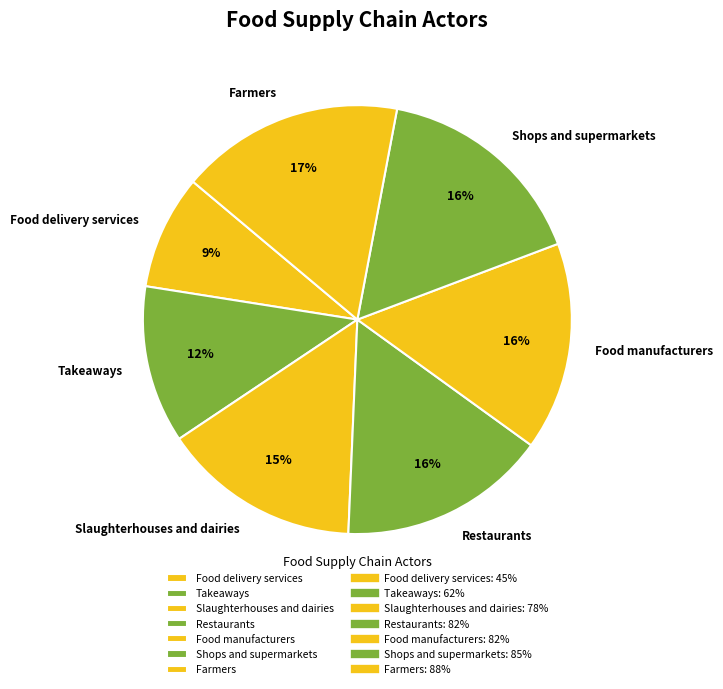

To the nearest percent, what is the difference between the largest and smallest slice percentages?

8%